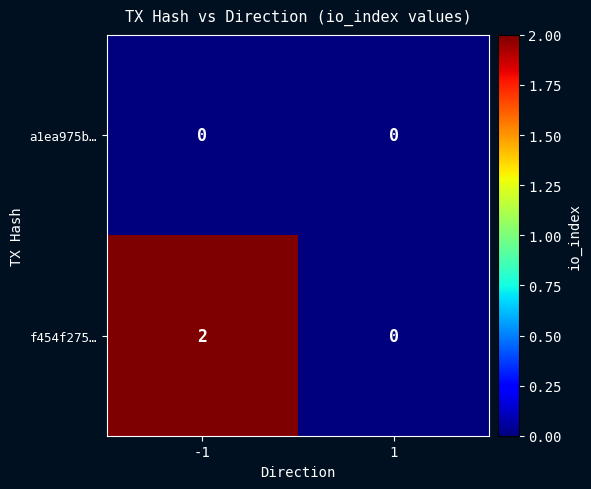

True or false: f454f275… has a value of 2 at -1.

True